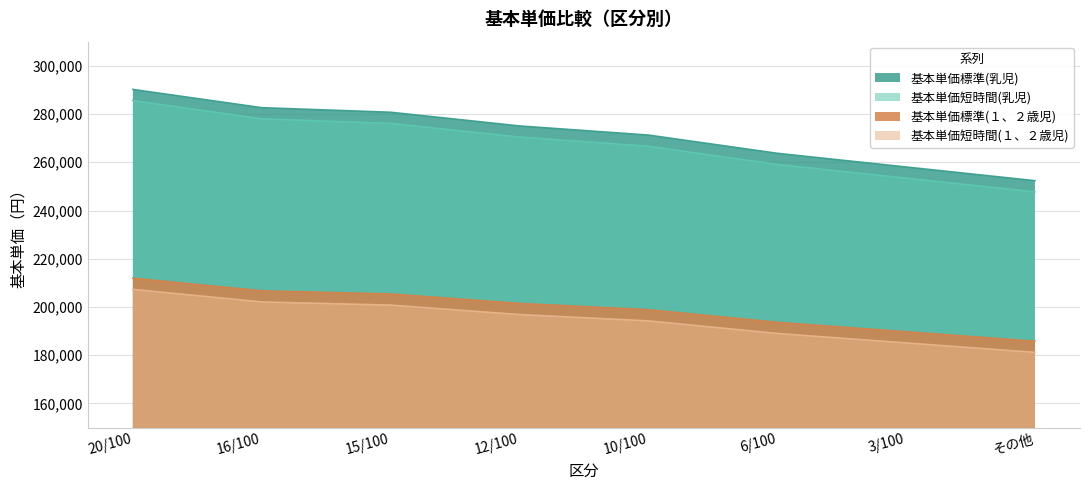

At how many categories does at least one series exceed 288008?

1